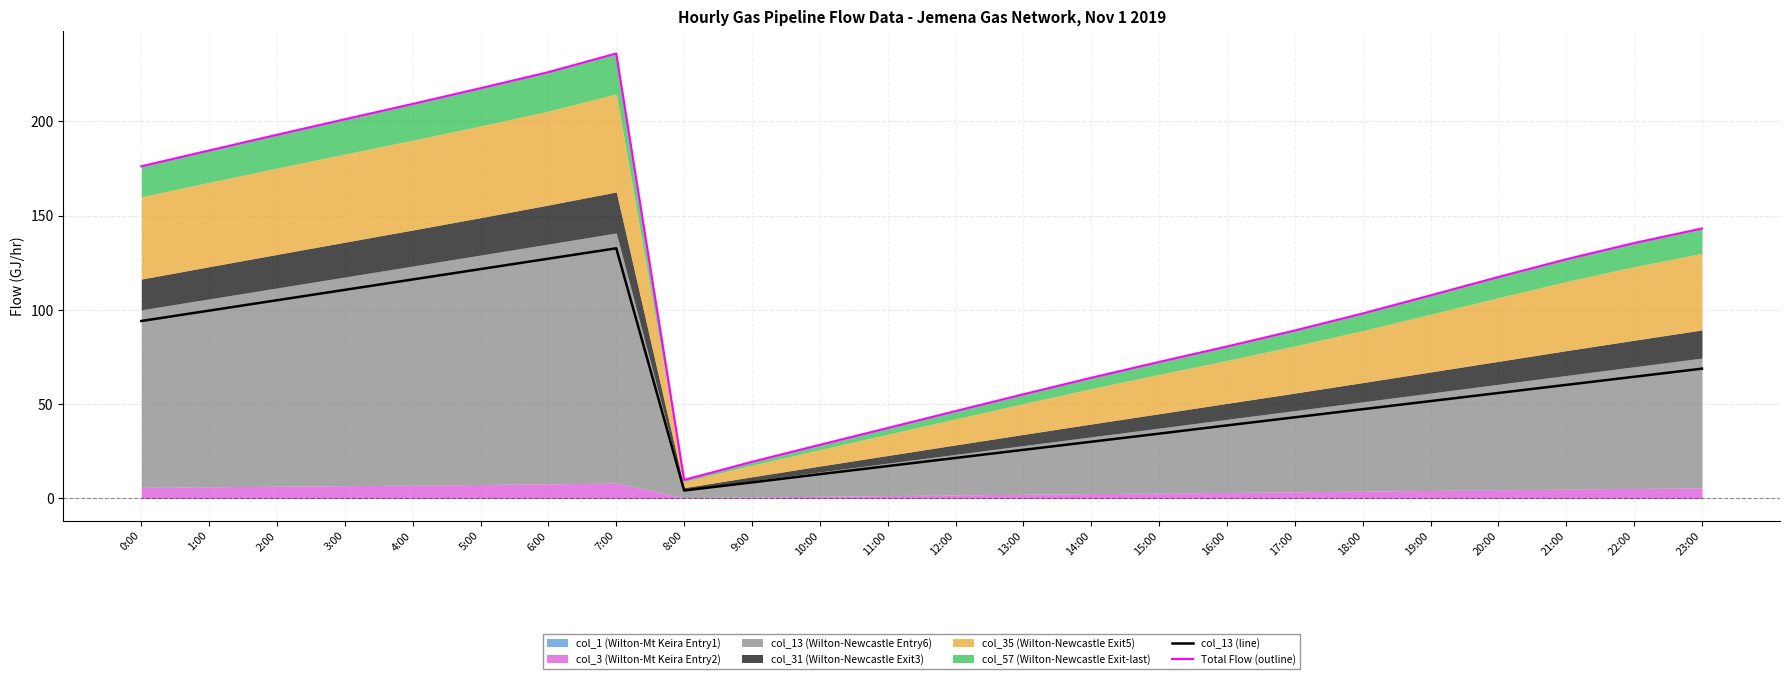

Reading left to right, what are all the values shown in this chart?

col_13 (line): 0:00=94.1	1:00=99.7	2:00=105.2	3:00=110.7	4:00=116.2	5:00=121.7	6:00=127.2	7:00=132.7	8:00=4.2	9:00=8.5	10:00=12.9	11:00=17.2	12:00=21.5	13:00=25.8	14:00=30.1	15:00=34.4	16:00=38.8	17:00=43.1	18:00=47.4	19:00=51.7	20:00=56.0	21:00=60.3	22:00=64.6	23:00=68.9
Total Flow (outline): 0:00=176.2	1:00=184.6	2:00=192.9	3:00=201.1	4:00=209.3	5:00=217.6	6:00=226.2	7:00=236.0	8:00=9.9	9:00=19.4	10:00=28.5	11:00=37.4	12:00=46.4	13:00=55.3	14:00=64.0	15:00=72.4	16:00=80.6	17:00=89.1	18:00=98.1	19:00=107.7	20:00=117.5	21:00=126.9	22:00=135.5	23:00=143.2